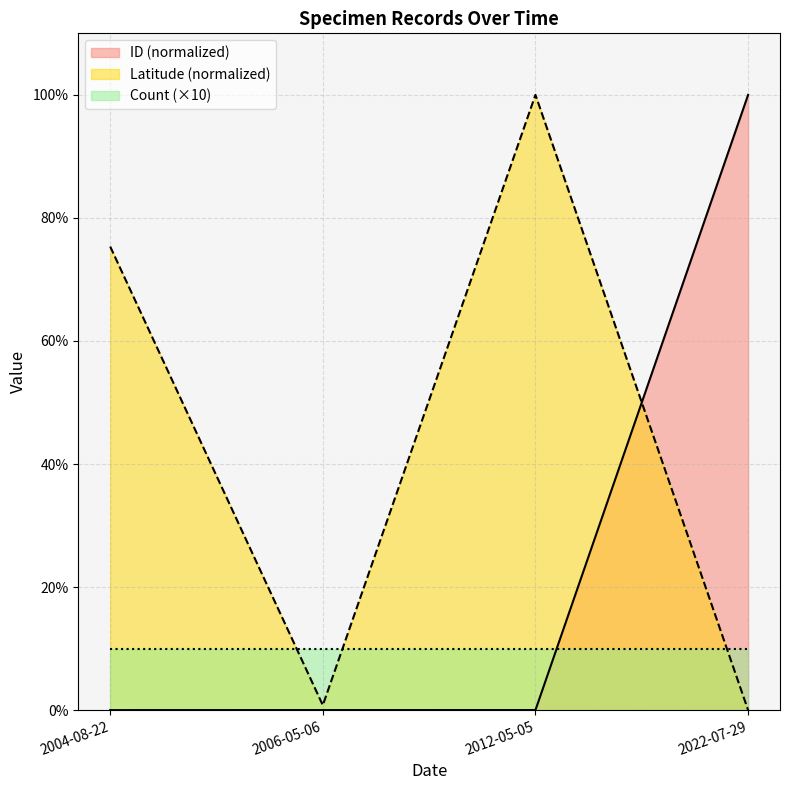

In Latitude, how many points are lower than both neighbors (excluding endpoints)?

1